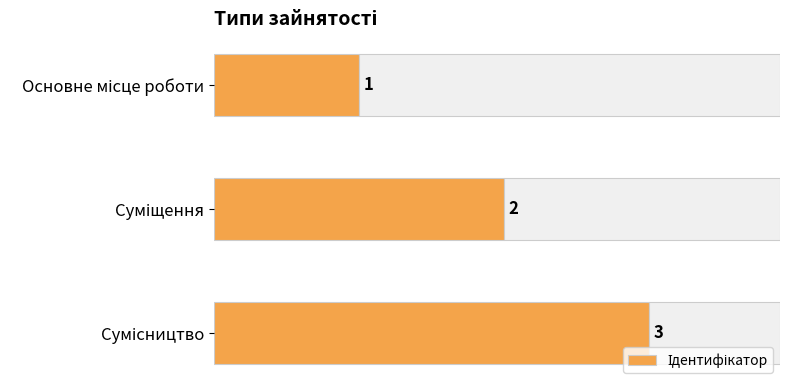

Are the bars grouped side by side (vs. stacked)?

No